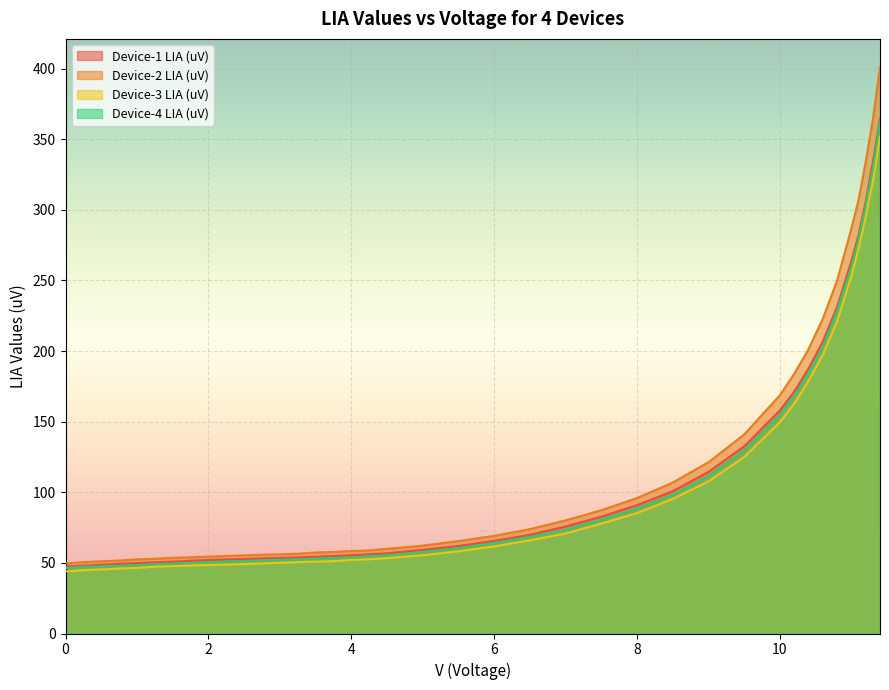

Reading right to left, extract all data points from this chart.

Device-1 LIA (uV): 364.6	333.6	320.0	305.8	282.3	263.8	231.3	206.8	187.7	171.2	158.0	132.6	114.5	100.8	90.9	82.7	75.8	69.9	65.6	62.0	59.2	56.8	56.1	55.5	54.9	54.4	53.9	53.5	53.2	52.8	52.4	52.0	51.5	50.9	50.4	49.9	49.3	48.6	48.0	47.5
Device-2 LIA (uV): 401.0	364.0	349.0	334.0	307.0	287.0	250.0	223.0	201.4	183.9	168.8	141.0	121.3	106.9	95.9	87.3	80.1	73.9	69.2	65.5	62.2	60.0	58.9	58.4	57.8	57.4	56.5	56.0	55.8	55.3	54.9	54.5	54.0	53.6	53.0	52.5	51.6	51.1	50.5	49.6
Device-3 LIA (uV): 352.0	320.0	308.0	295.0	272.8	253.2	221.0	197.3	178.8	162.8	149.7	125.0	107.7	95.3	85.3	77.8	70.8	66.0	61.7	58.2	55.4	53.4	52.5	52.1	51.2	50.9	50.5	50.1	49.6	49.2	48.8	48.5	48.1	47.7	47.3	46.5	46.0	45.3	44.8	44.0
Device-4 LIA (uV): 362.0	328.7	316.8	302.8	279.2	259.7	228.6	202.7	184.6	168.3	154.9	129.6	111.6	98.3	88.6	80.6	73.5	68.4	64.1	60.4	57.6	55.5	54.6	53.8	53.4	52.9	52.5	52.3	51.8	51.4	51.0	50.5	49.9	49.5	49.1	48.4	48.0	47.5	47.1	46.2